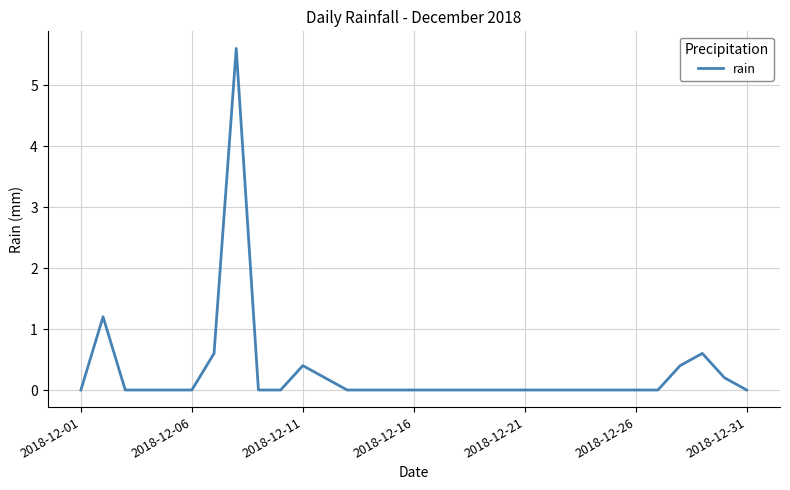

How many distinct data groups are displayed?

1